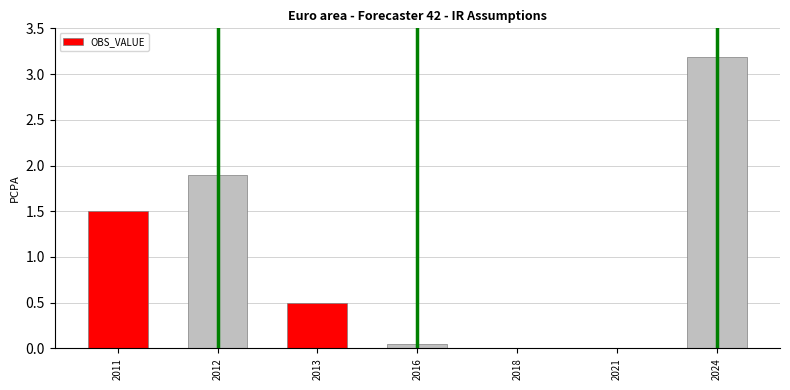

What is the sum of all values?

7.1